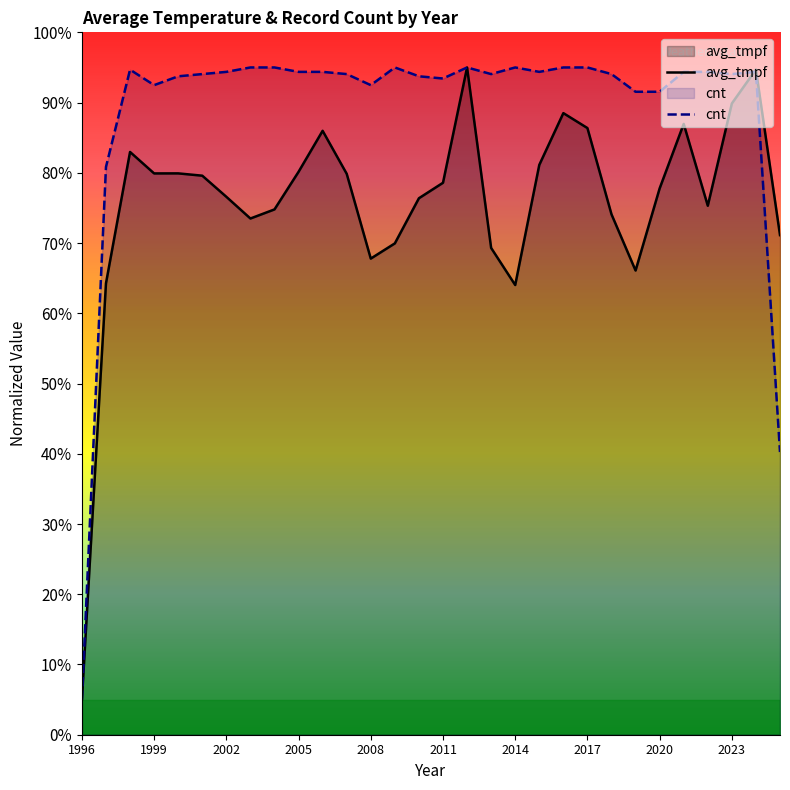

What is the highest value of the avg_tmpf series?

95.0